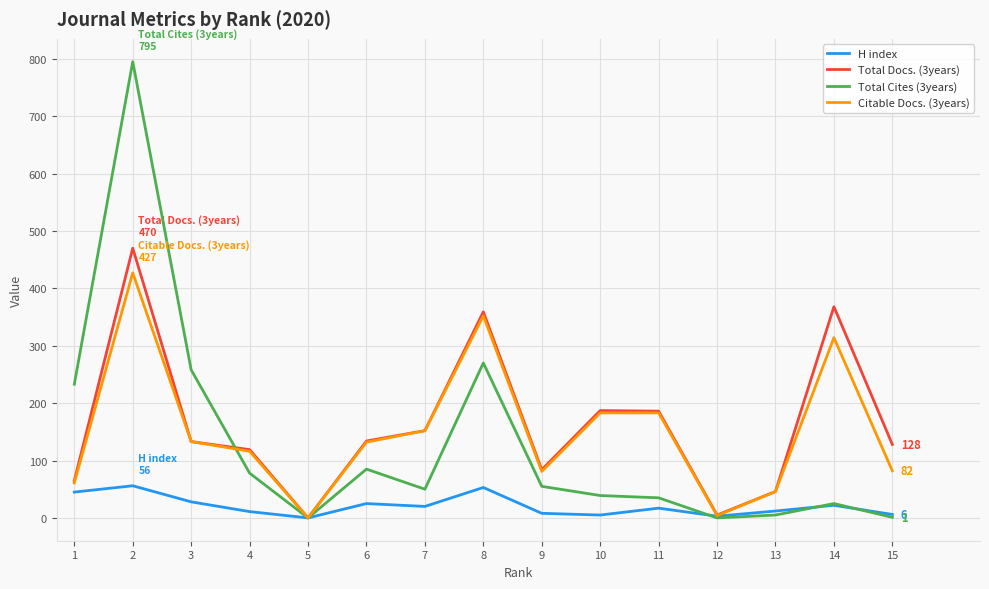

Rank the series by their maximum value, from lowest to highest.

H index, Citable Docs. (3years), Total Docs. (3years), Total Cites (3years)